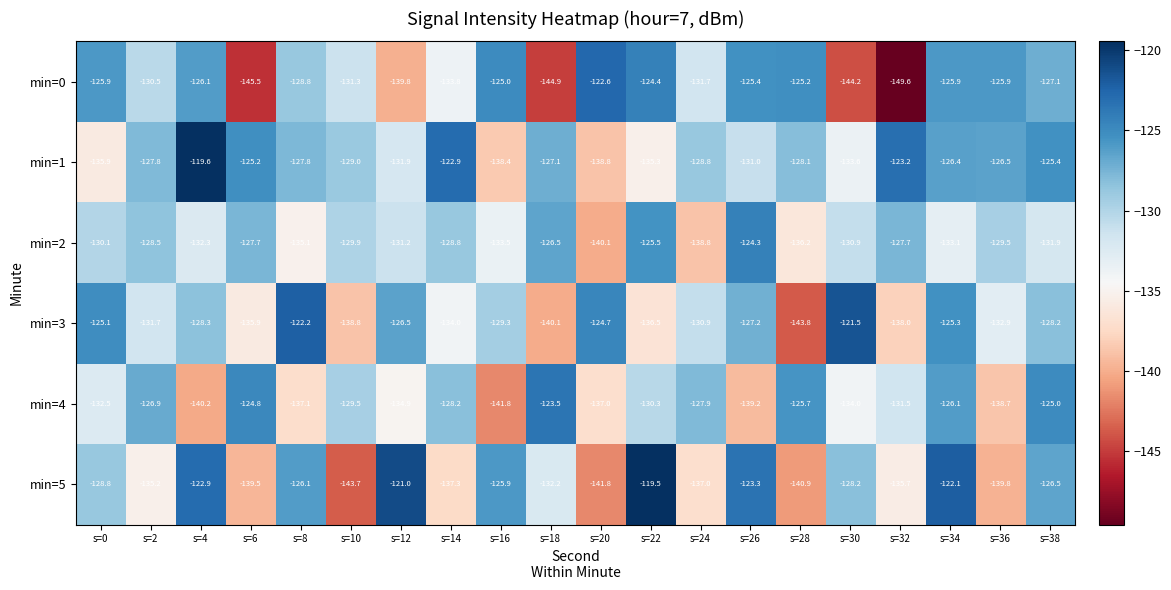

Which category has the highest value in the min=4 series?

s=18